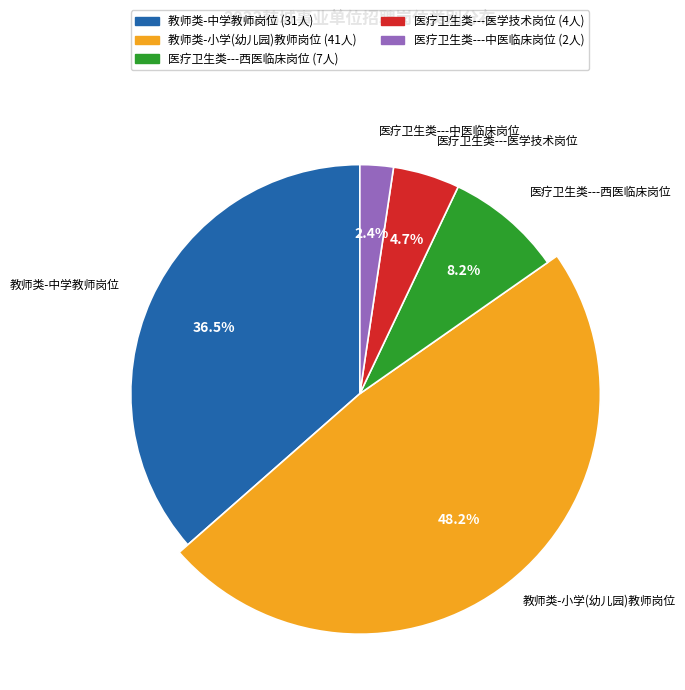

Does 医疗卫生类---西医临床岗位 represent more than half of the total?

No